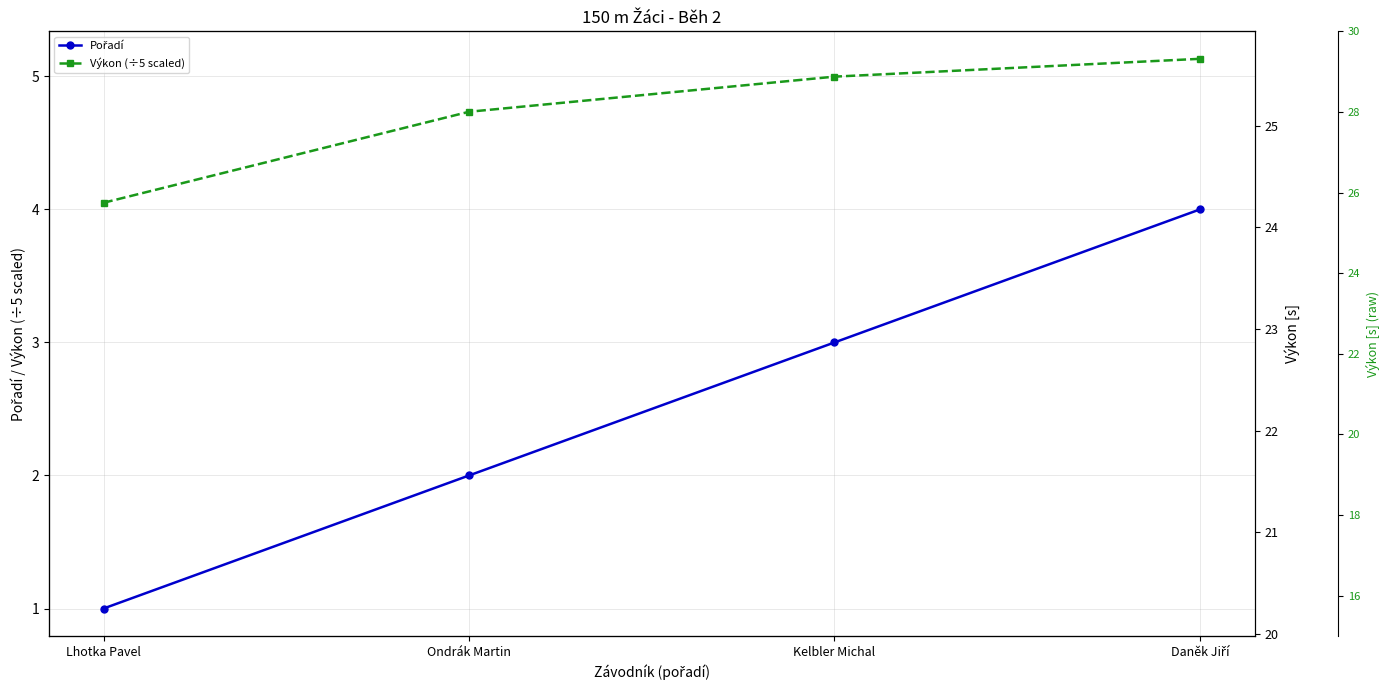

True or false: Výkon raw axis and Pořadí intersect in this chart.

False